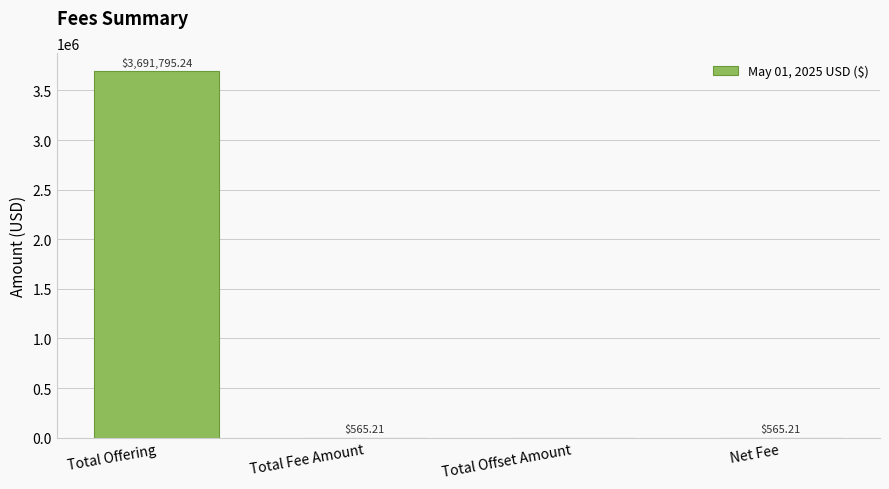

Where does the data first go above 565?

Total Offering